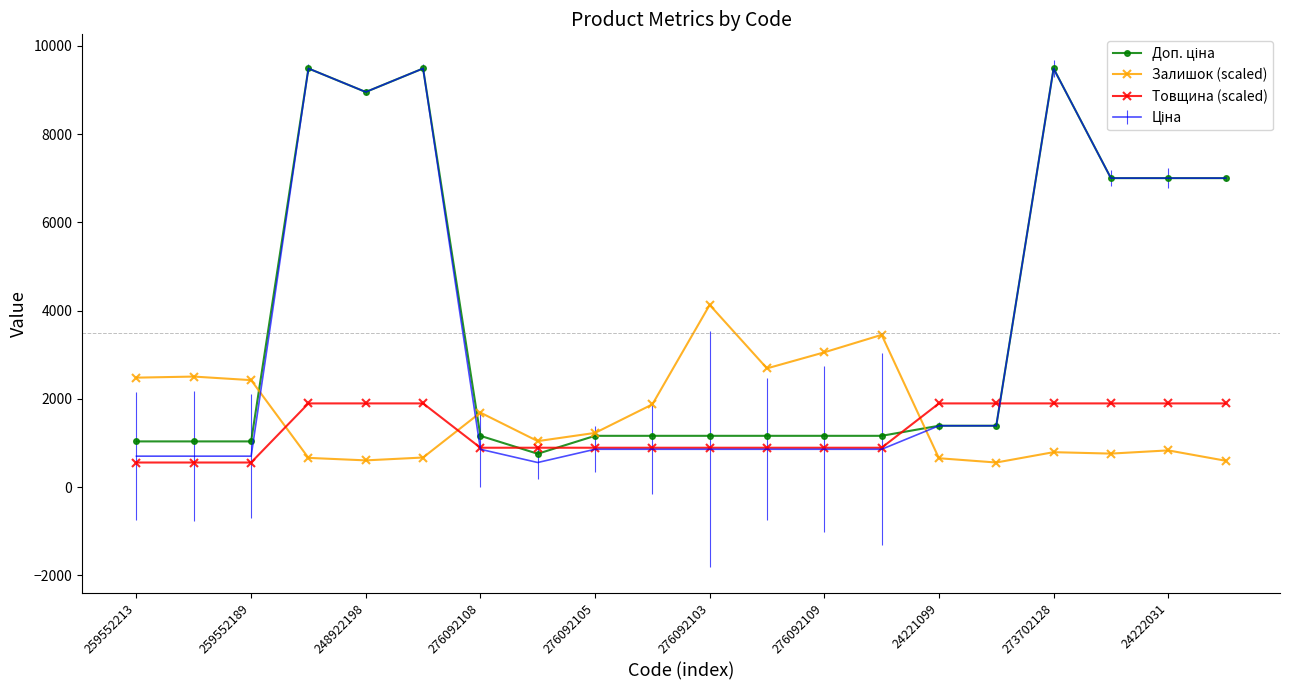

Which series ends up on top after the final intersection of Товщина (scaled) and Залишок (scaled)?

Товщина (scaled)